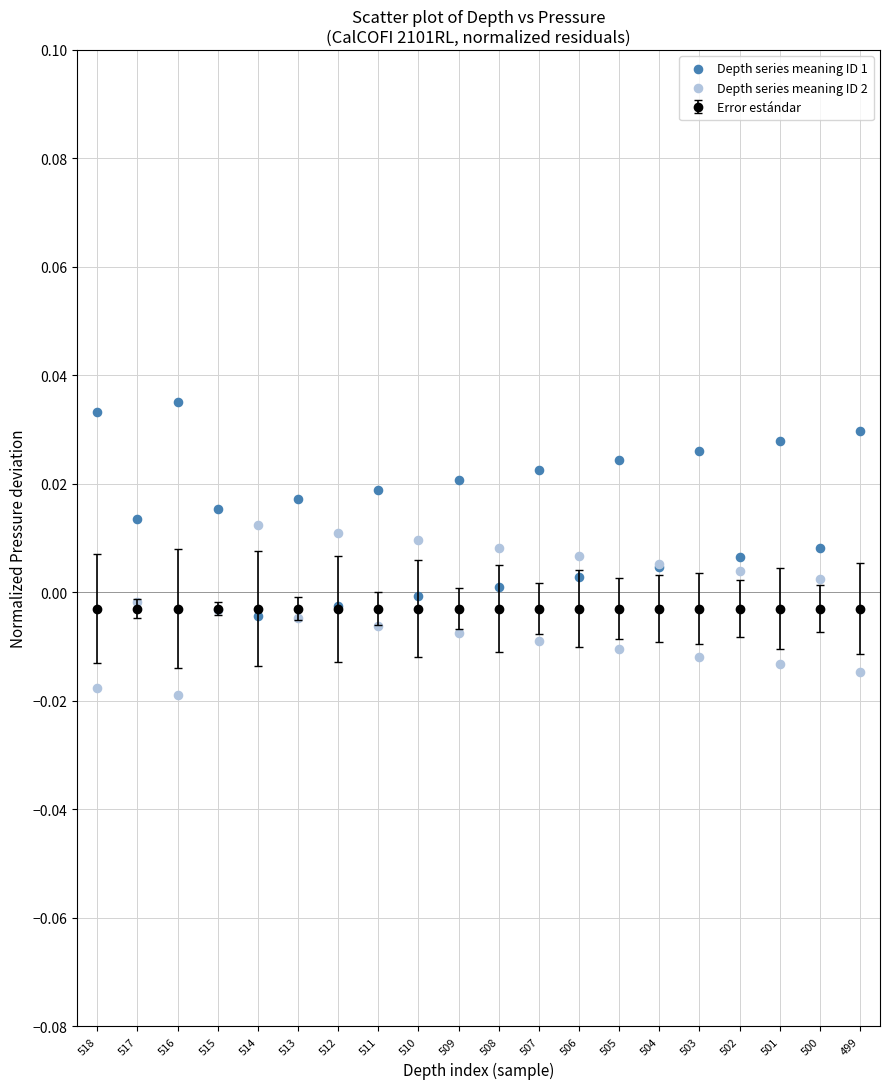

Which series reaches the maximum Y coordinate?

Depth series meaning ID 1